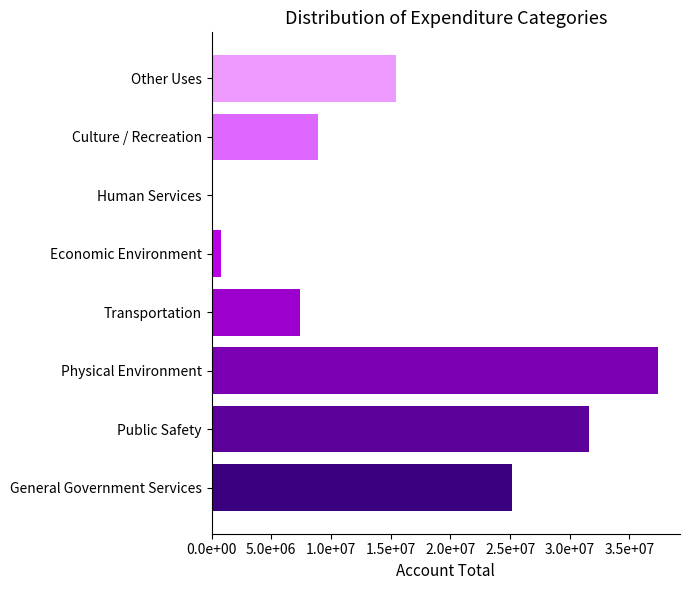

Where does the data first go above 15409170?

General Government Services